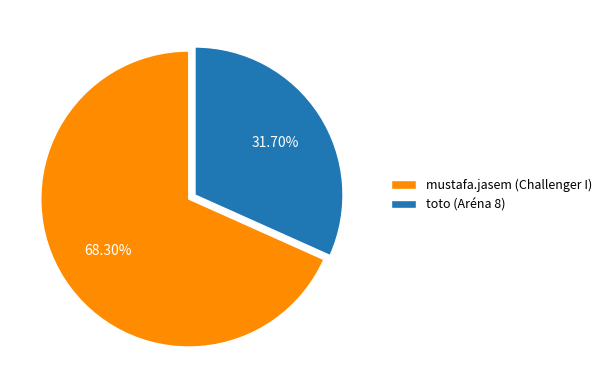

What is the ratio of the value at mustafa.jasem (Challenger I) to the value at toto (Aréna 8)?

2.2